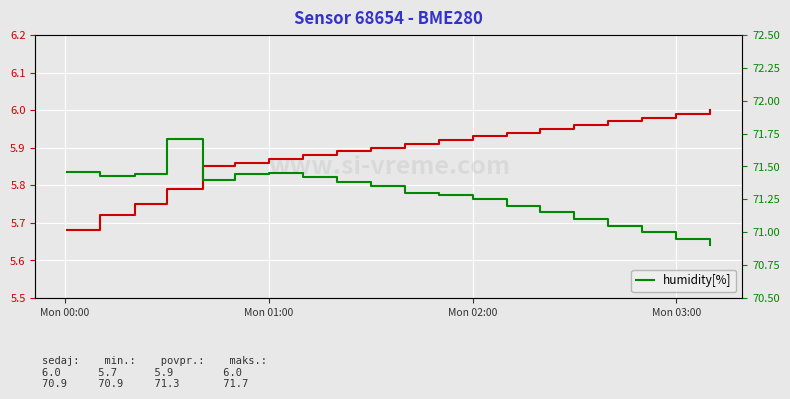

How many lines are shown in the chart?

2